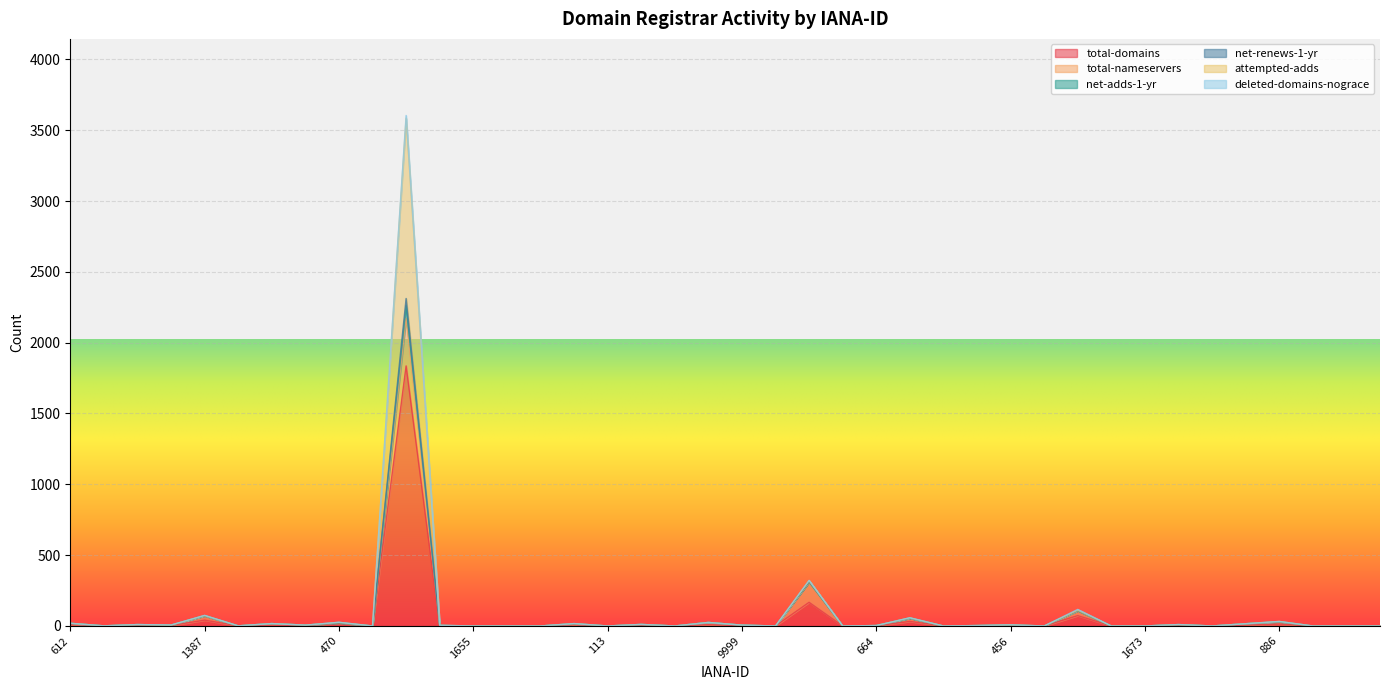

What is the maximum value for total-domains?

1836